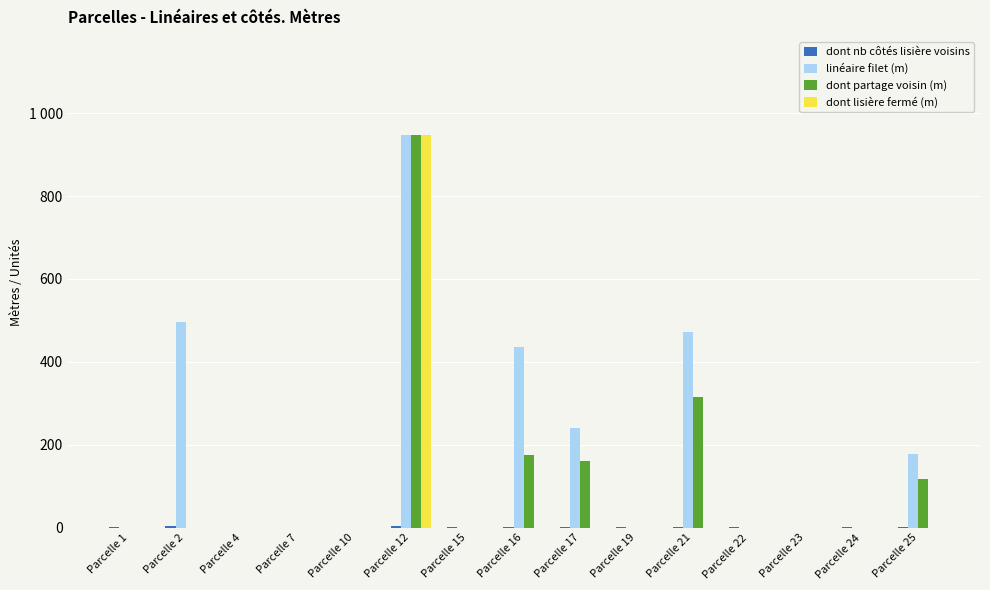

Are the bars horizontal?

No